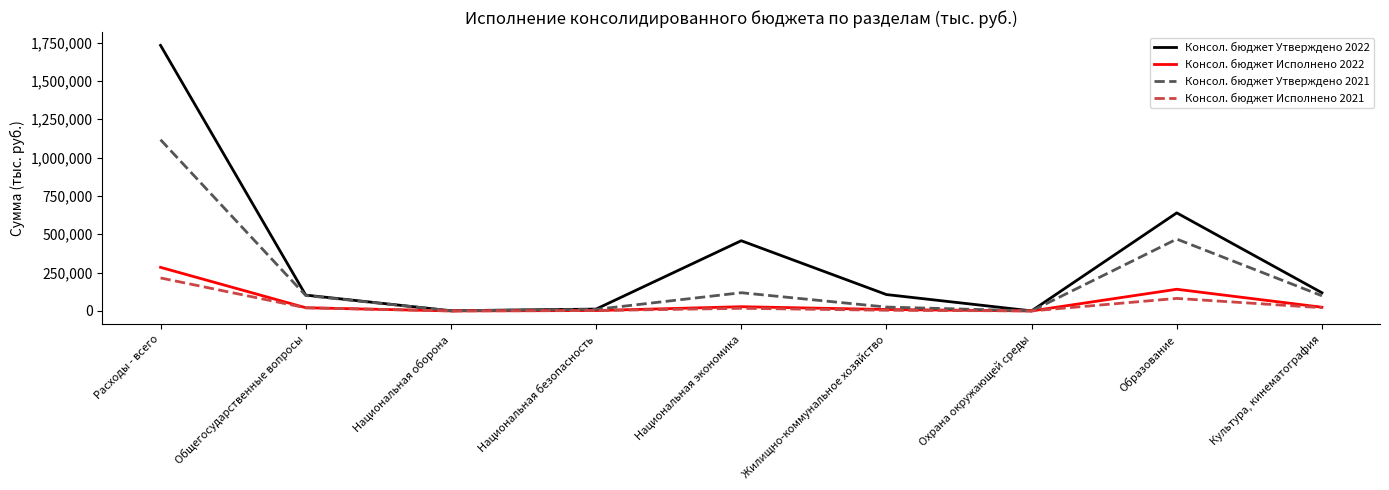

At which label is Консол. бюджет Утверждено 2021 closest to 558340?

Образование